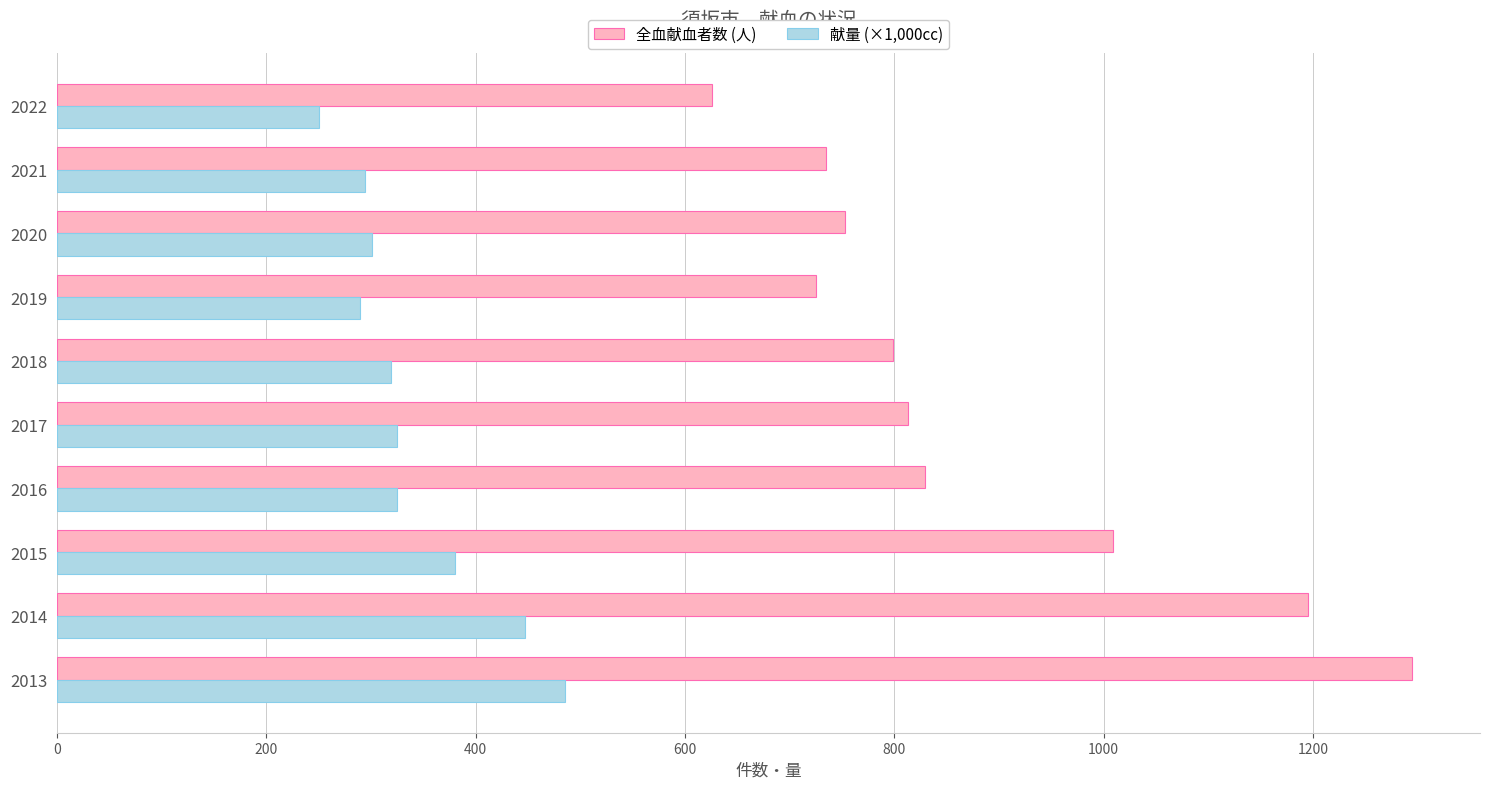

Rank the series by their maximum value, from lowest to highest.

献量 (×1,000cc), 全血献血者数 (人)